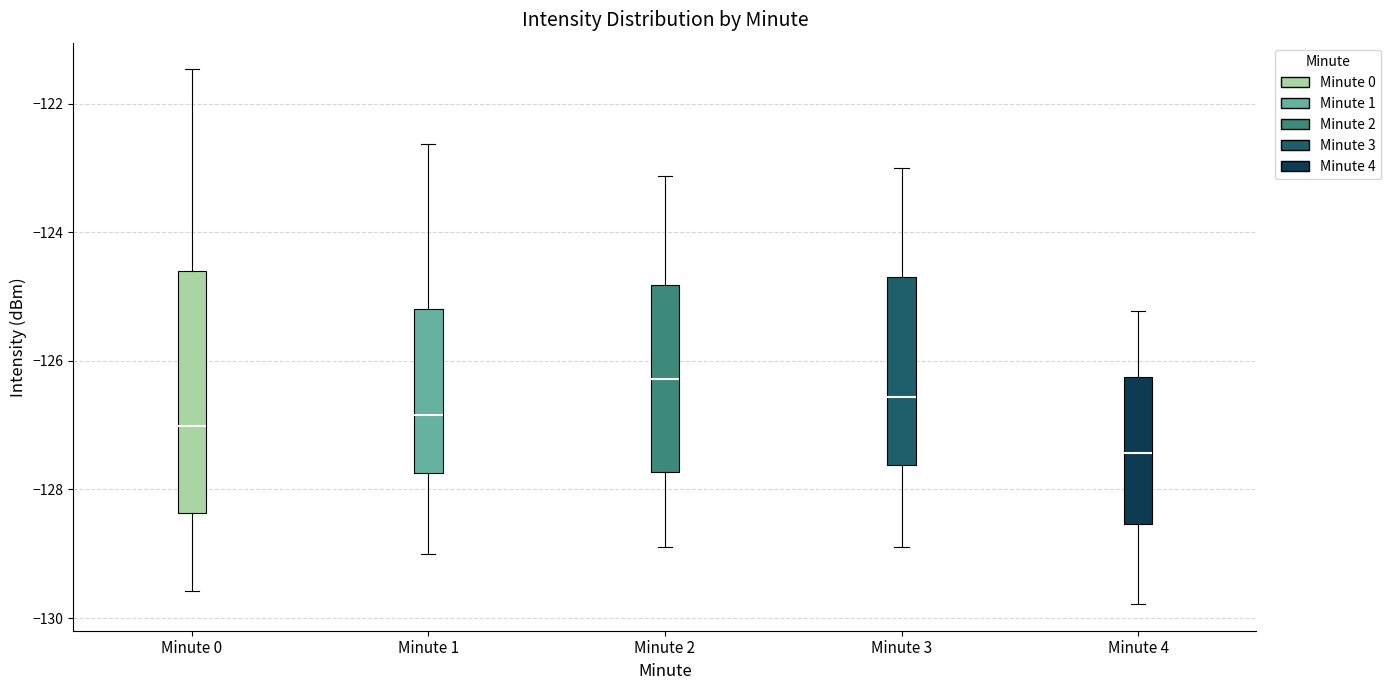

Reading left to right, transcribe this box plot: for each box, give where its median line is, the range the box spans, and where its two whiskers end, as read against the y-axis. The values are not printed on the chart, so give them approximately, as read against the axis.

Minute 0: median -127.0, box -128.4 to -124.6, whiskers -129.6 to -121.4
Minute 1: median -126.8, box -127.8 to -125.2, whiskers -129.0 to -122.6
Minute 2: median -126.2, box -127.8 to -124.8, whiskers -128.8 to -123.2
Minute 3: median -126.6, box -127.6 to -124.8, whiskers -128.8 to -123.0
Minute 4: median -127.4, box -128.6 to -126.2, whiskers -129.8 to -125.2